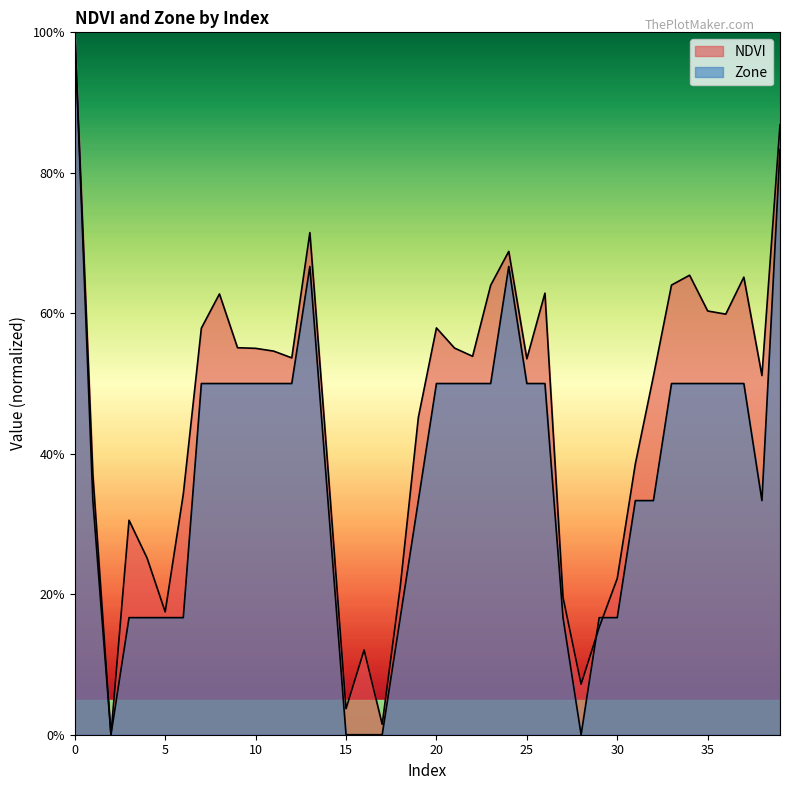

Reading left to right, extract all data points from this chart.

NDVI: 0=1.0	1=0.4	2=0.0	3=0.3	4=0.3	5=0.2	6=0.3	7=0.6	8=0.6	9=0.6	10=0.6	11=0.5	12=0.5	13=0.7	14=0.4	15=0.0	16=0.1	17=0.0	18=0.2	19=0.5	20=0.6	21=0.6	22=0.5	23=0.6	24=0.7	25=0.5	26=0.6	27=0.2	28=0.1	29=0.2	30=0.2	31=0.4	32=0.5	33=0.6	34=0.7	35=0.6	36=0.6	37=0.7	38=0.5	39=0.9
Zone: 0=1.0	1=0.3	2=0.0	3=0.2	4=0.2	5=0.2	6=0.2	7=0.5	8=0.5	9=0.5	10=0.5	11=0.5	12=0.5	13=0.7	14=0.3	15=0.0	16=0.0	17=0.0	18=0.2	19=0.3	20=0.5	21=0.5	22=0.5	23=0.5	24=0.7	25=0.5	26=0.5	27=0.2	28=0.0	29=0.2	30=0.2	31=0.3	32=0.3	33=0.5	34=0.5	35=0.5	36=0.5	37=0.5	38=0.3	39=0.8